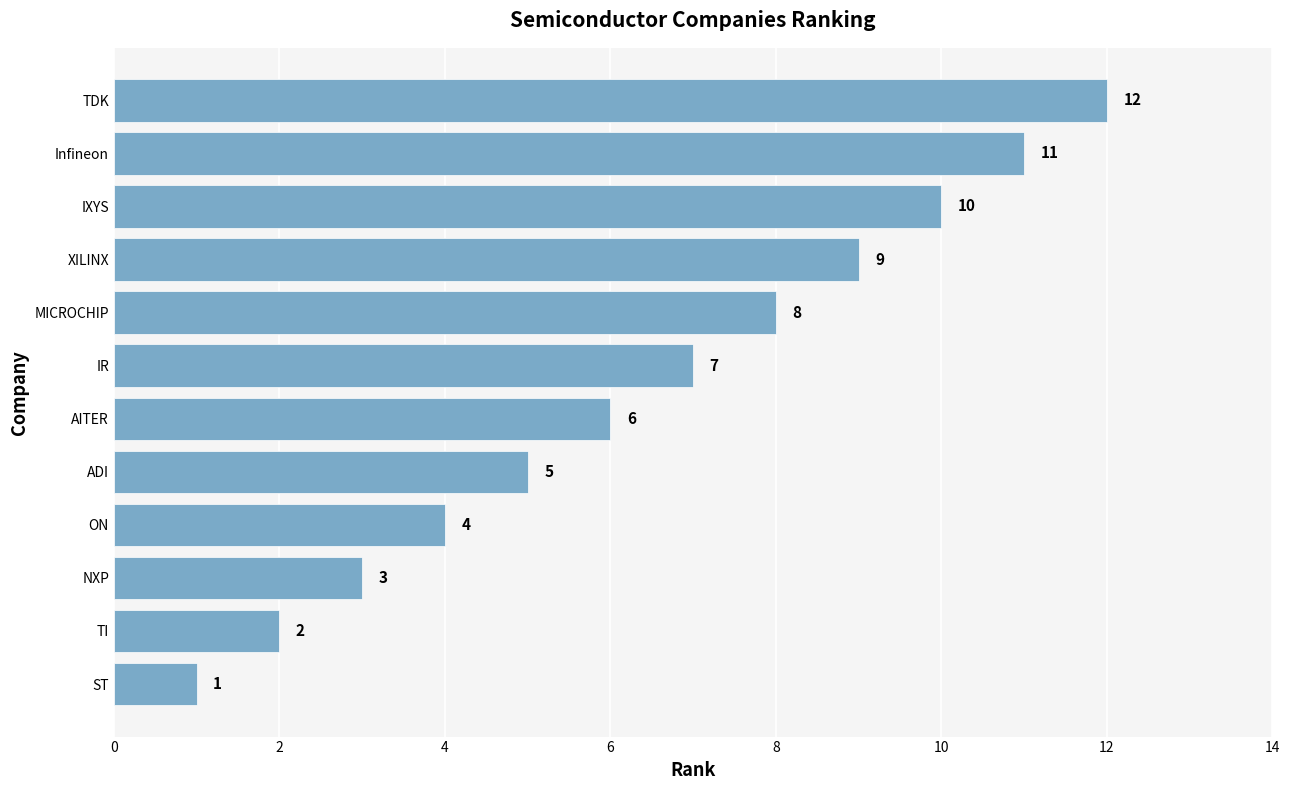

Is it true that the value at MICROCHIP is 11?

False